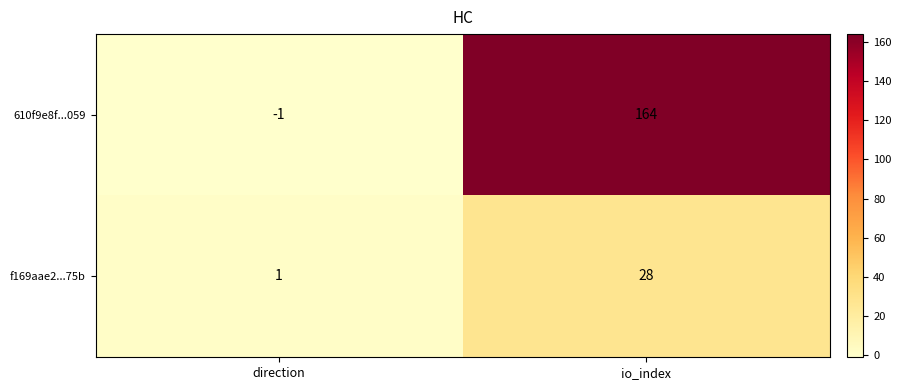

Rank the series by their maximum value, from lowest to highest.

f169aae2...75b, 610f9e8f...059